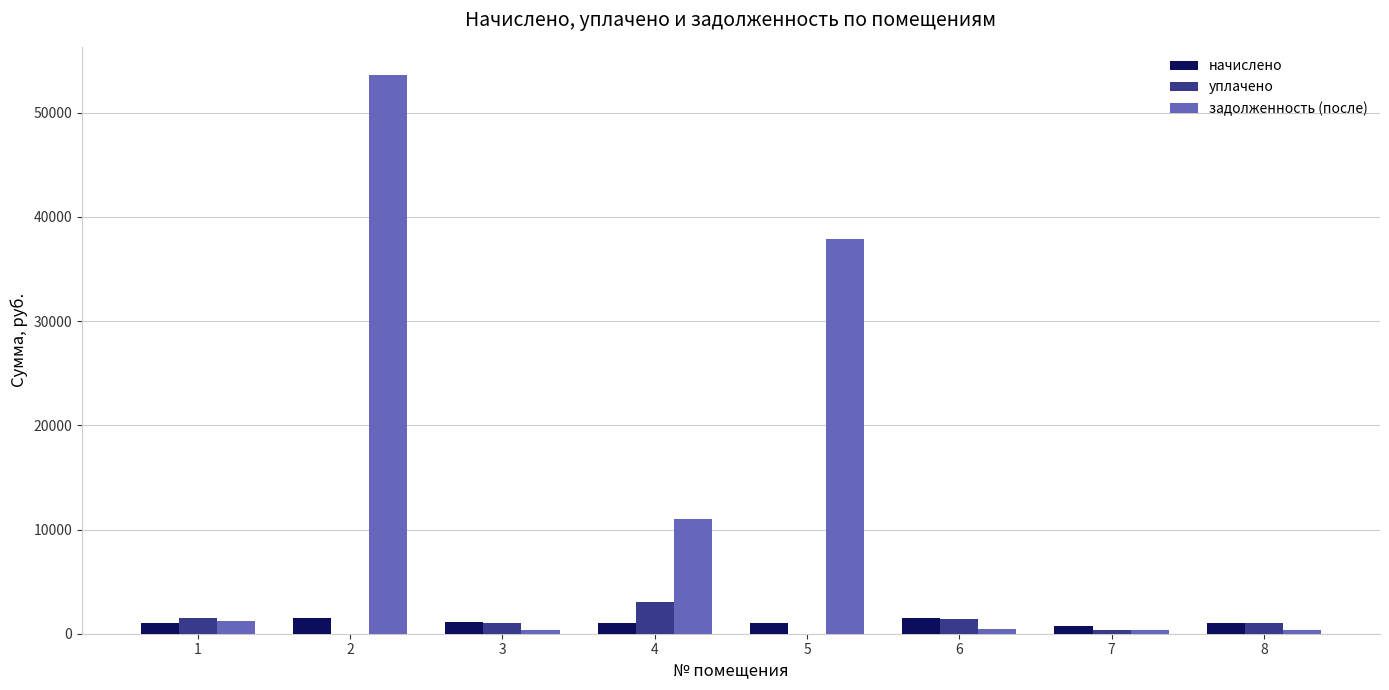

What is the sum of all начислено values?

8973.7